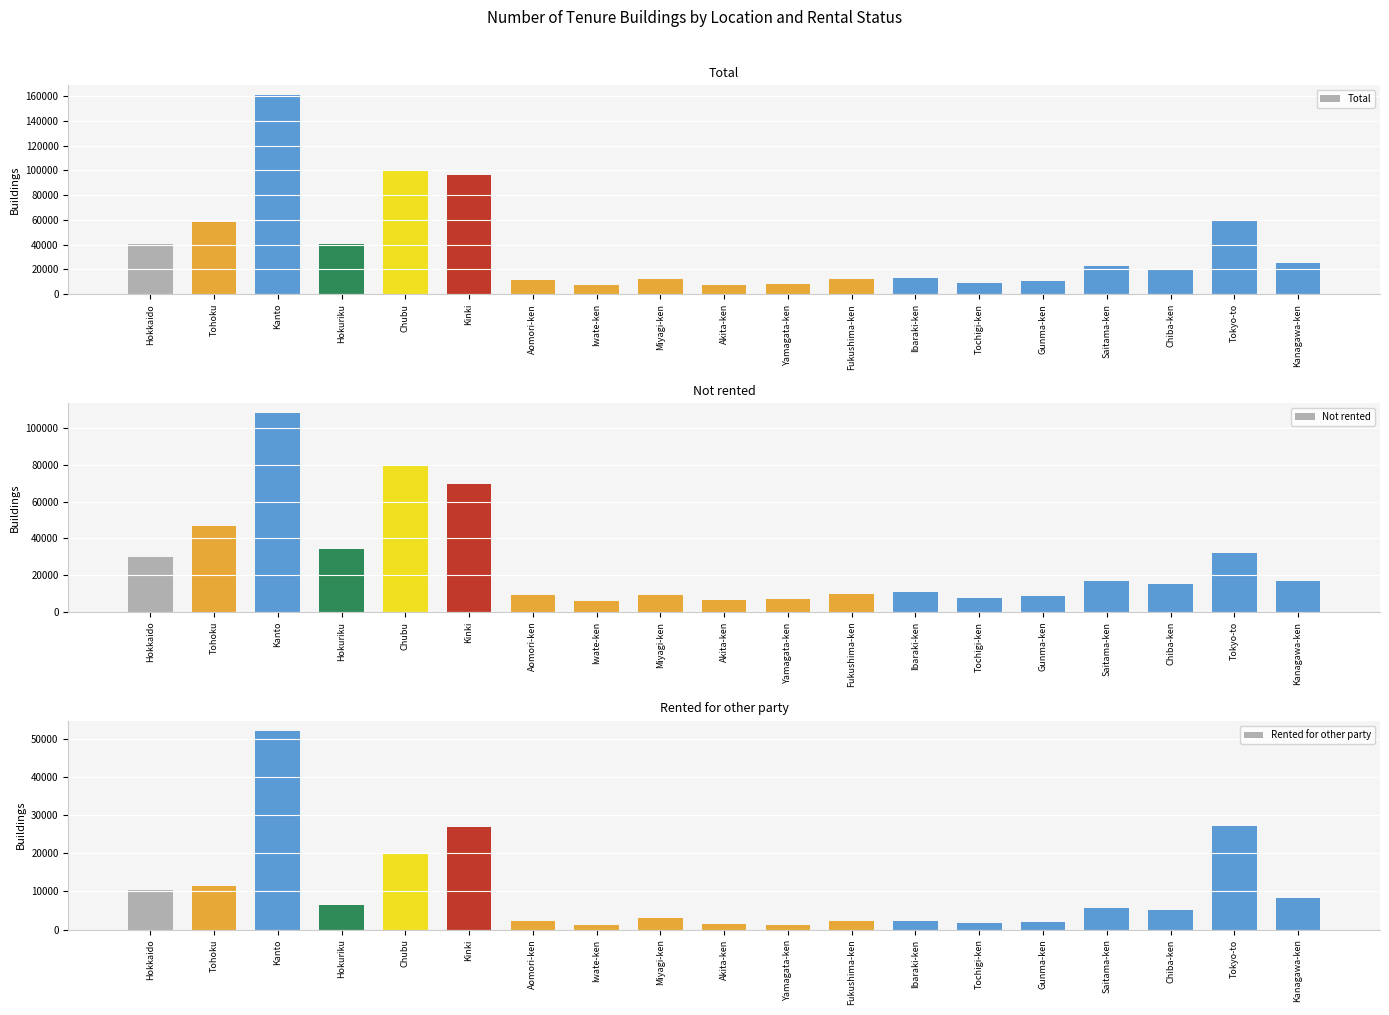

What is the label of the 3rd bar from the left?

Kanto